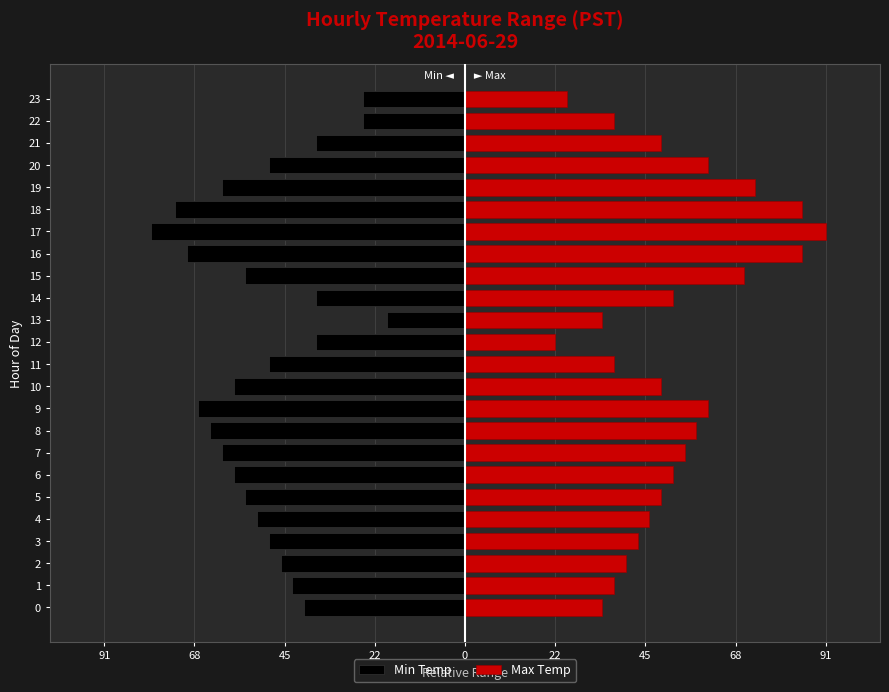

Rank the series at 19 from highest to lowest value.

Max Temp, Min Temp